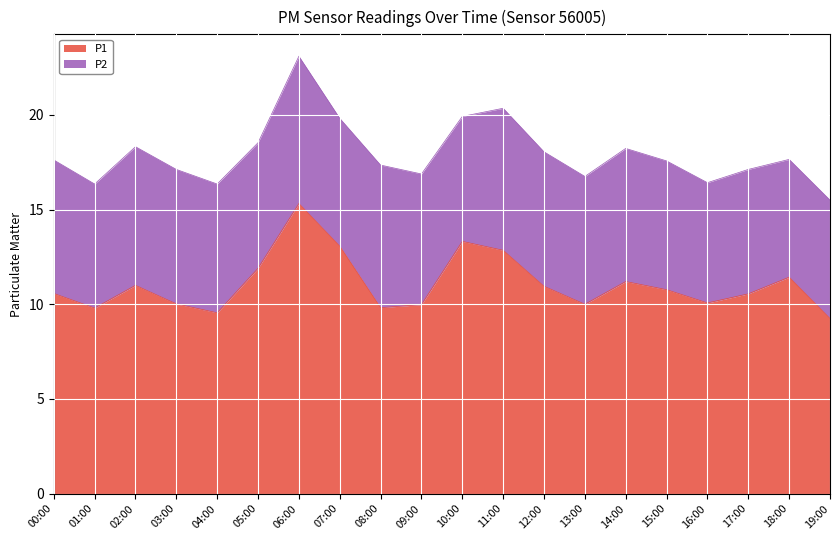

What is the highest value of the P1 series?

15.3